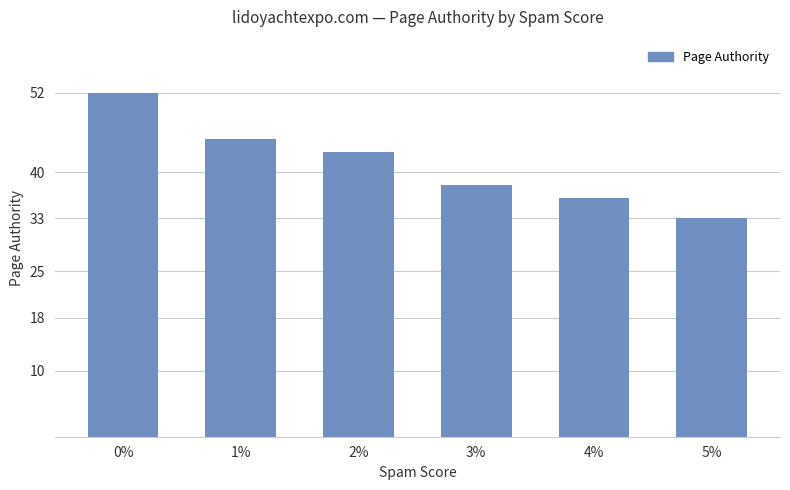

What is the change in value from 0% to 4%?

-16